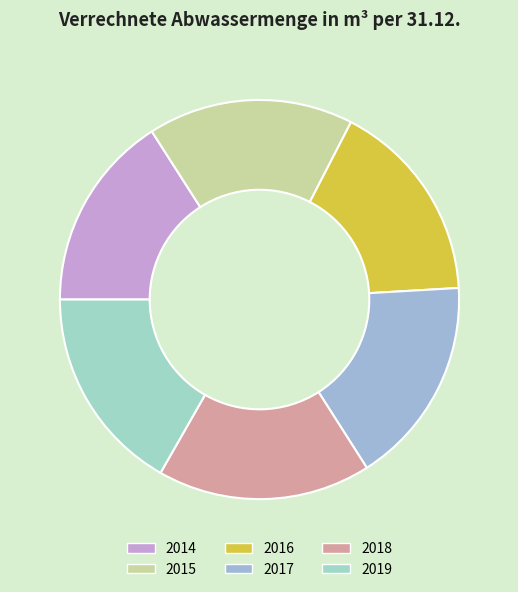

What is the smallest slice in the pie chart?

2014